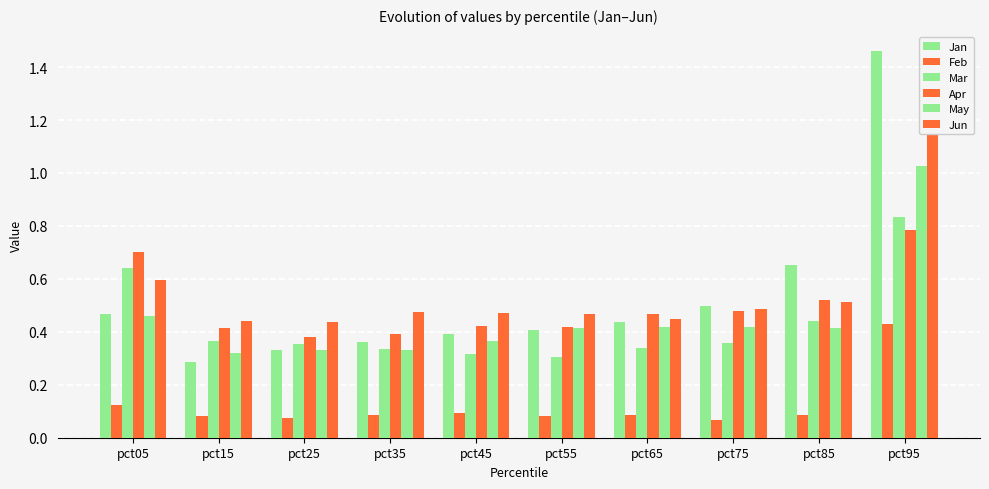

Between pct75 and pct65, which is larger?

pct75